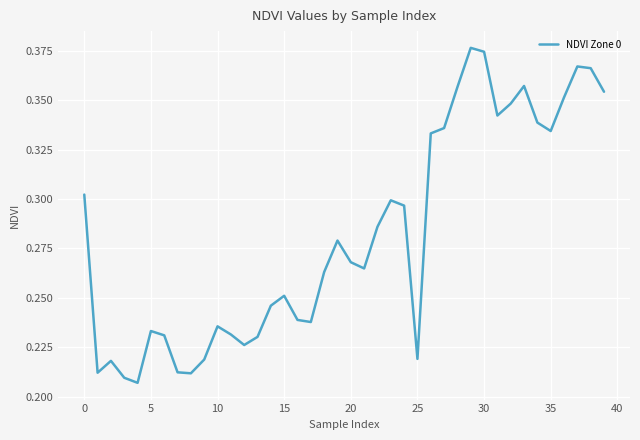

What is the smallest value displayed?

0.2